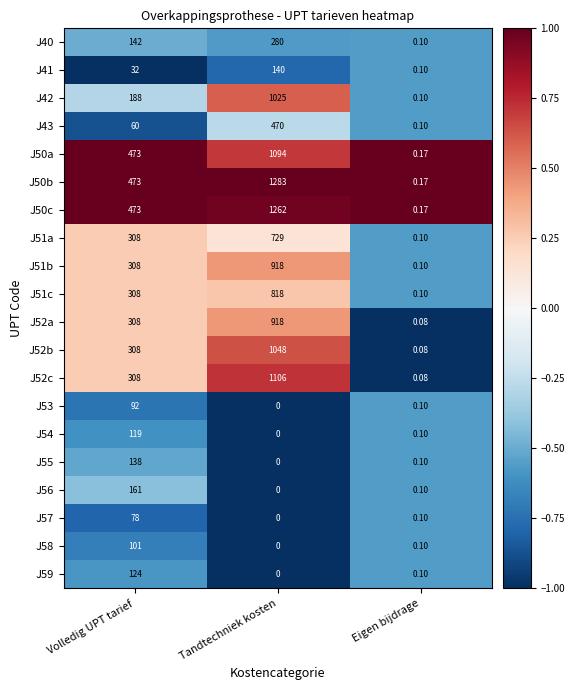

At which label does J42 reach its minimum?

Eigen bijdrage